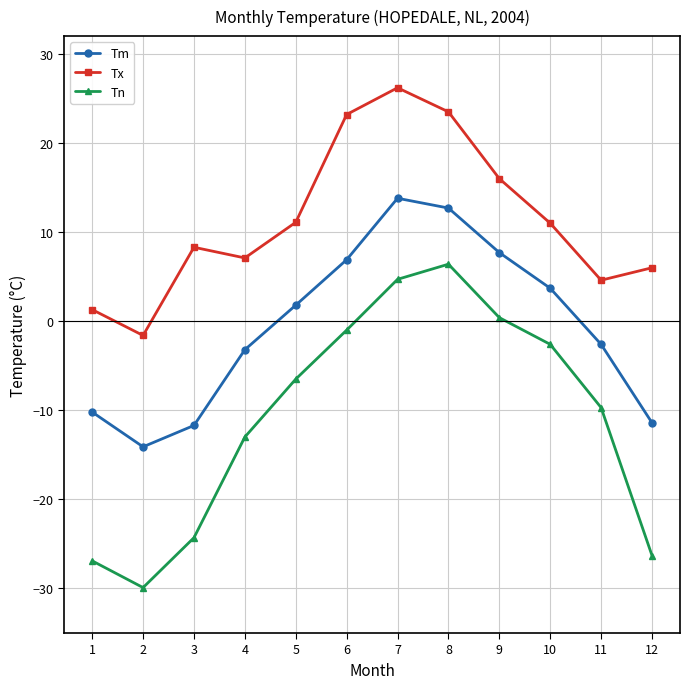

What value does the Tx series have at 8?

23.5